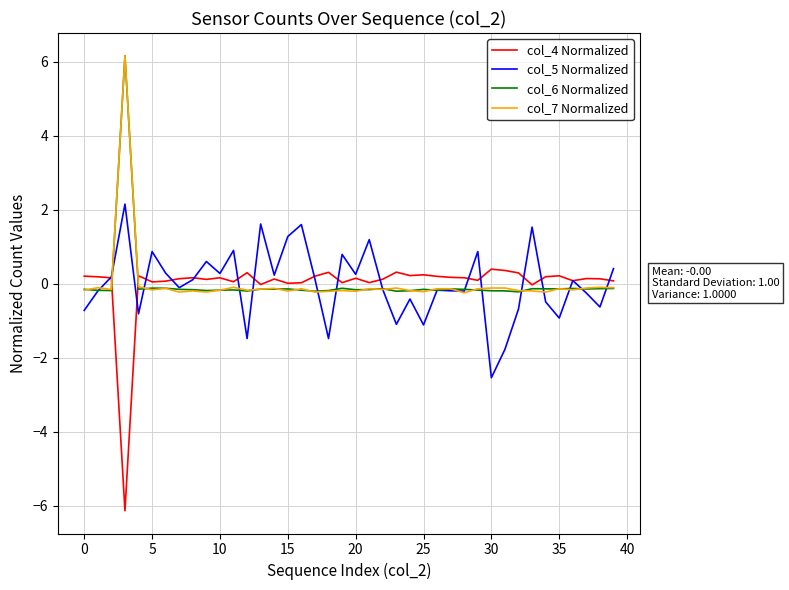

What is the greatest value displayed?

6.2